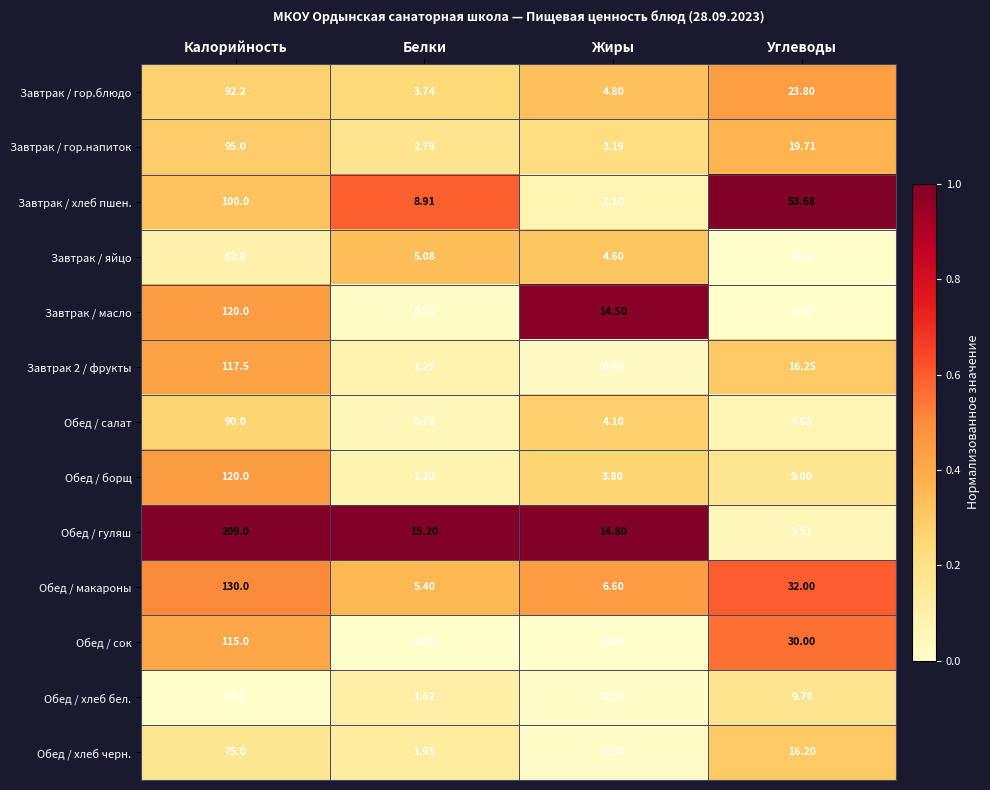

At which label does Обед / хлеб черн. first exceed 16?

Калорийность